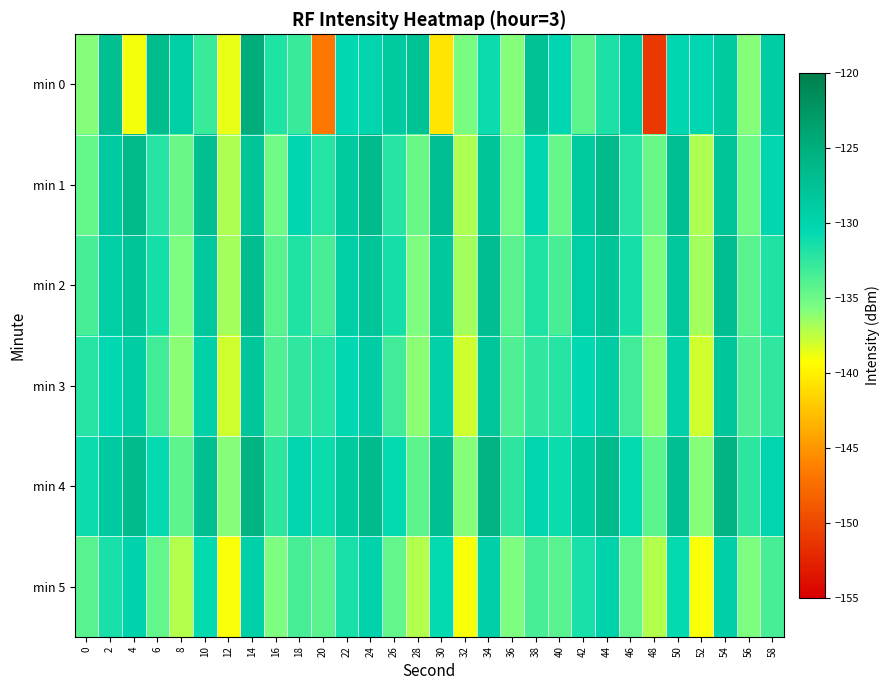

What is the spread (max minus min) of values at 50?

3.7